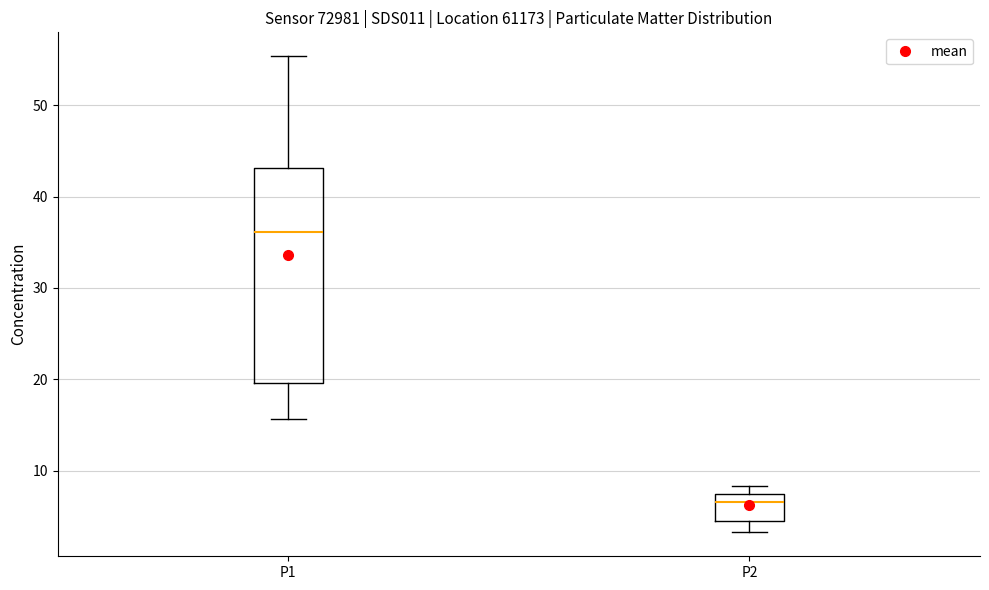

Reading left to right, transcribe this box plot: for each box, give where its median line is, the range the box spans, and where its two whiskers end, as read against the y-axis. The values are not printed on the chart, so give them approximately, as read against the axis.

P1: median 36, box 20 to 43, whiskers 16 to 55
P2: median 7 (just below the box's upper edge), box 5 to 7, whiskers 3 to 8